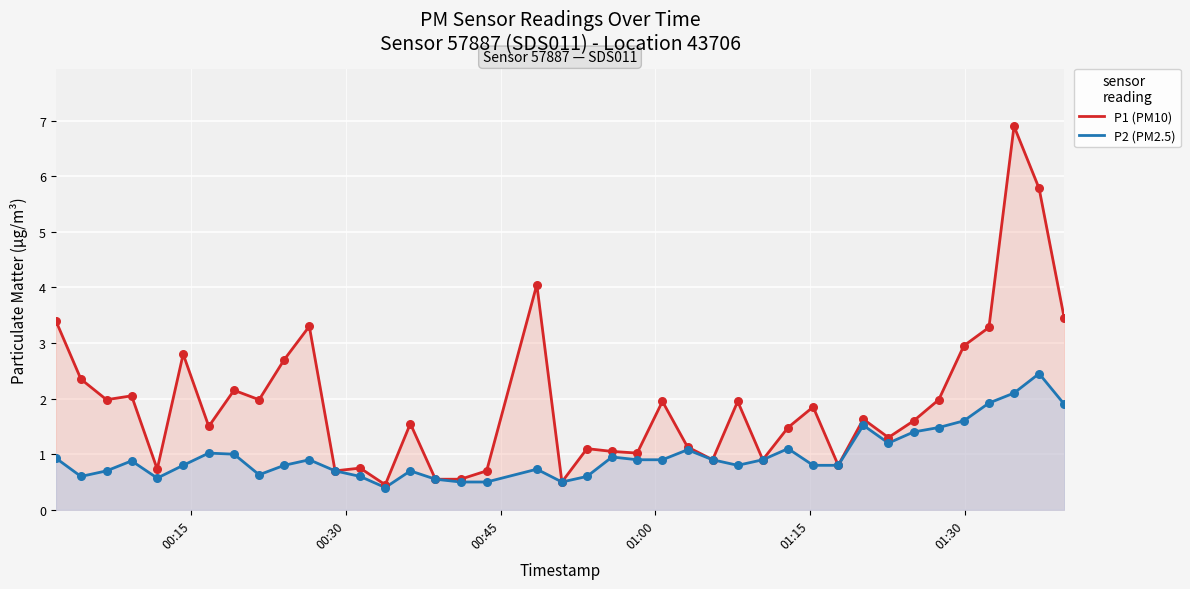

Which series reaches the maximum Y coordinate?

P1 (PM10)